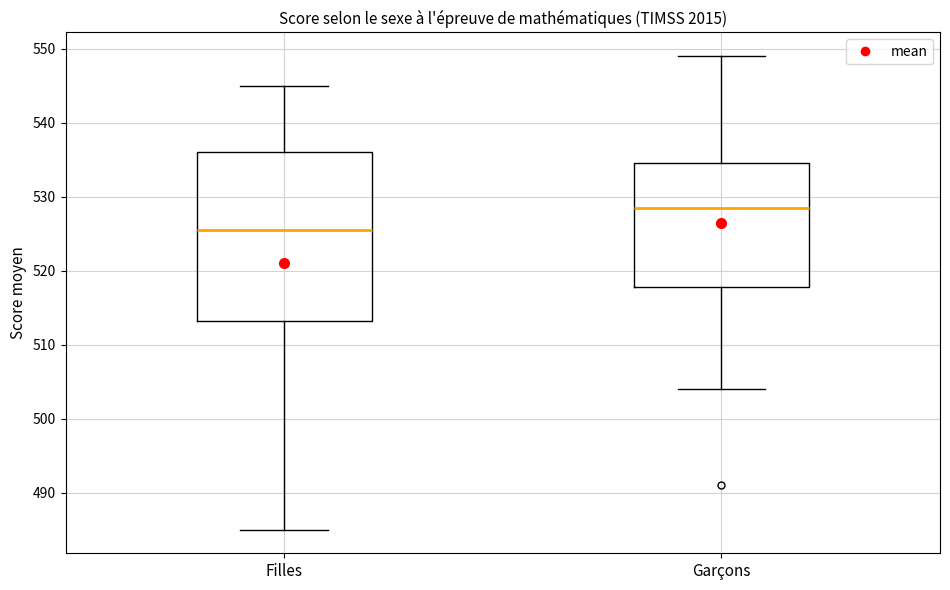

Which box is the tallest, from its lower edge to its upper edge?

Filles